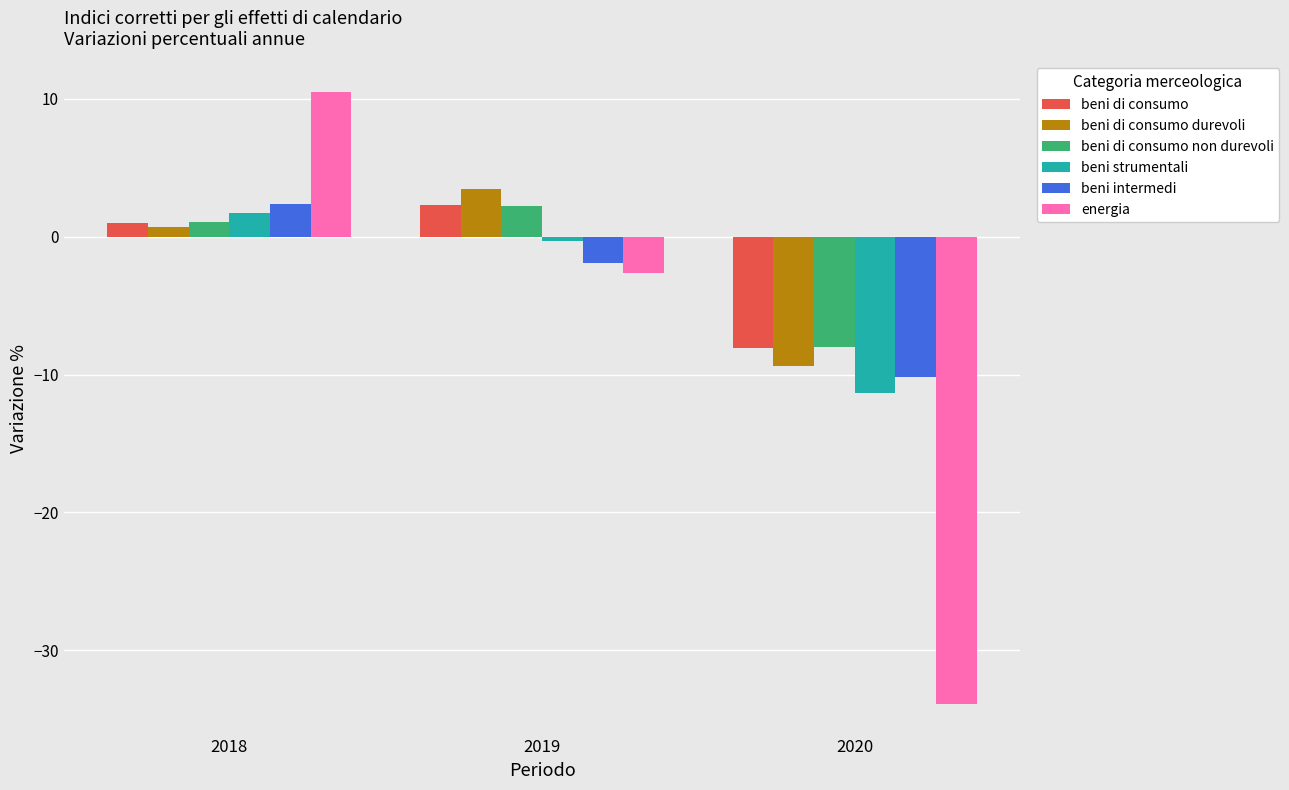

Read the energia value at 2018.

10.5